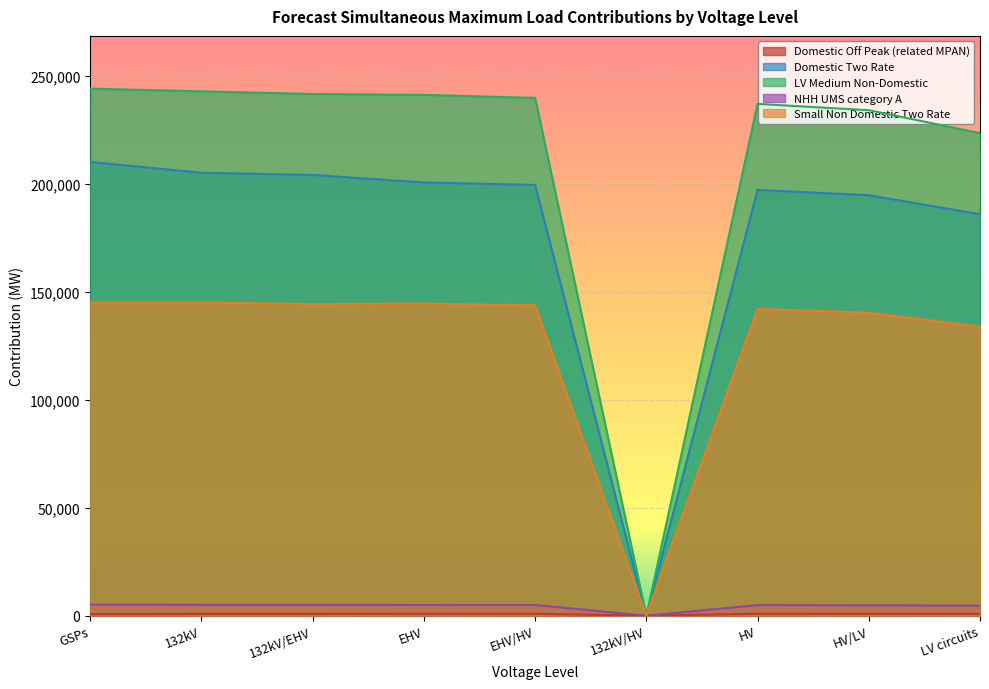

Read the Domestic Two Rate value at EHV.

200605.0